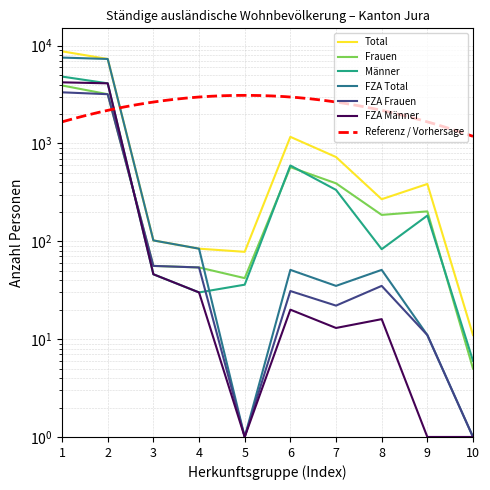

True or false: FZA Total has more than 2 interior local peaks.

False